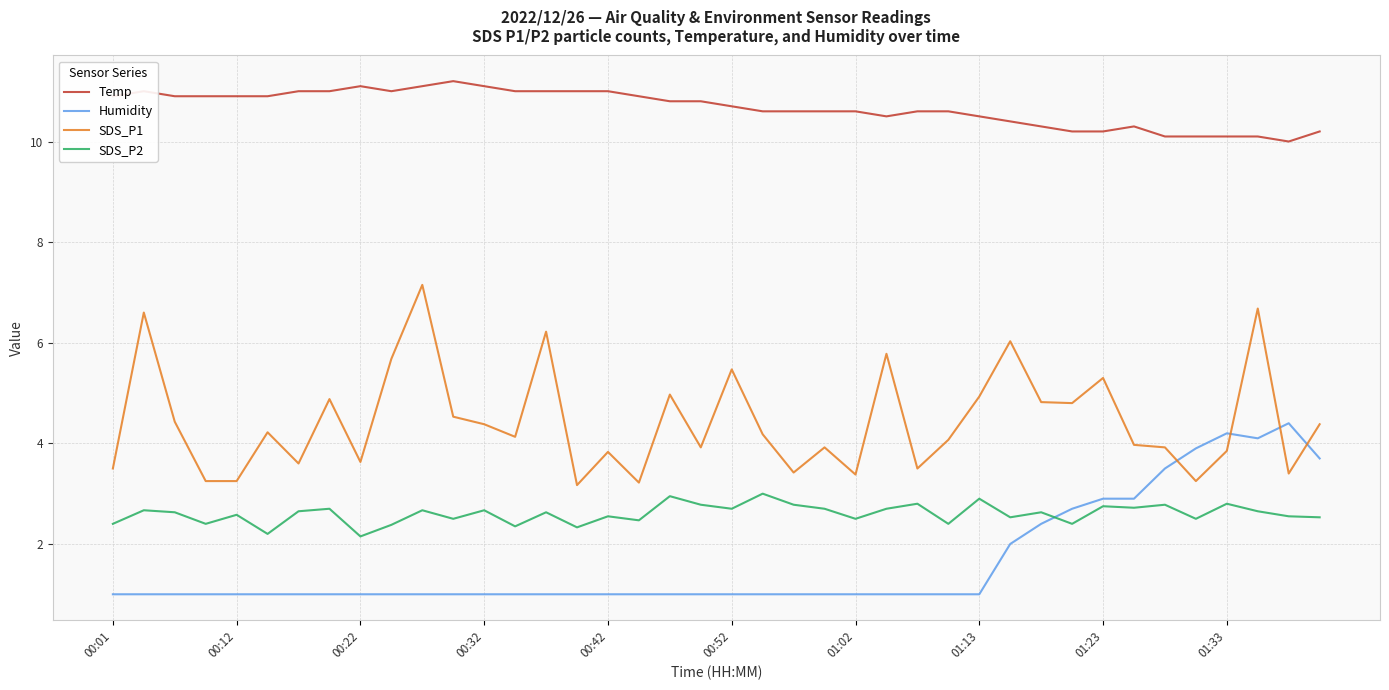

Which series has the largest total across all categories?

Temp